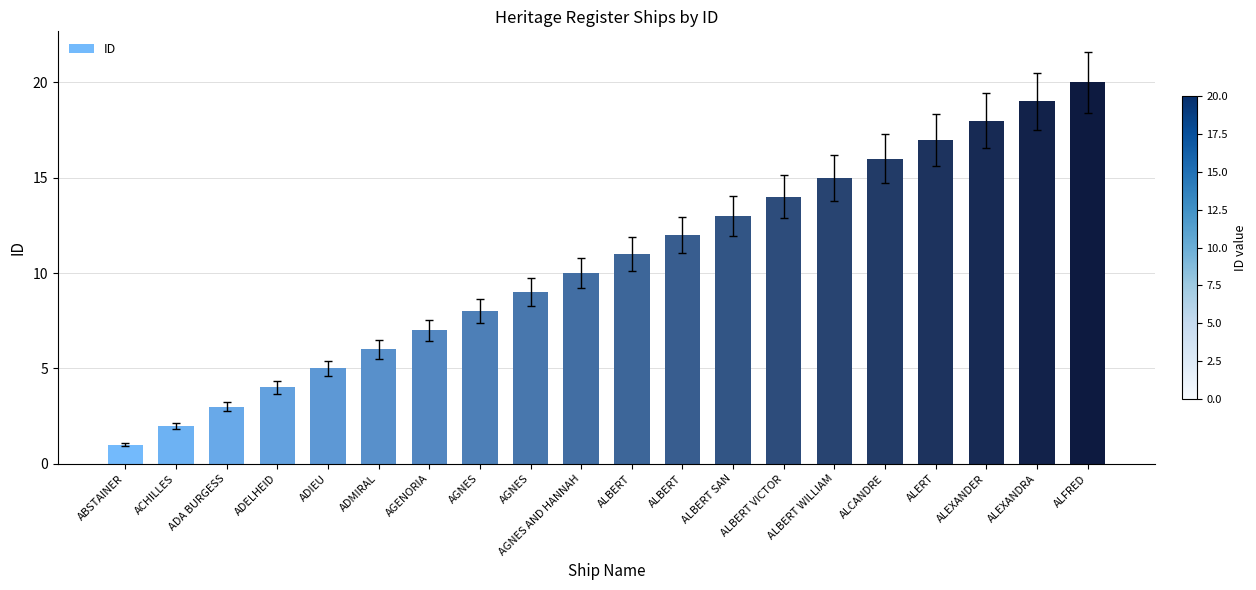

Count the number of categories in the chart.

20